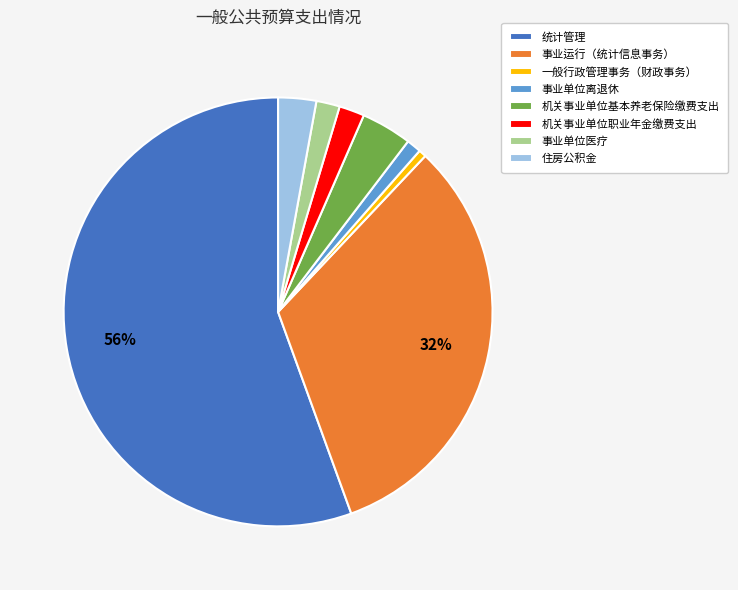

Is 统计管理 the majority of the pie?

Yes